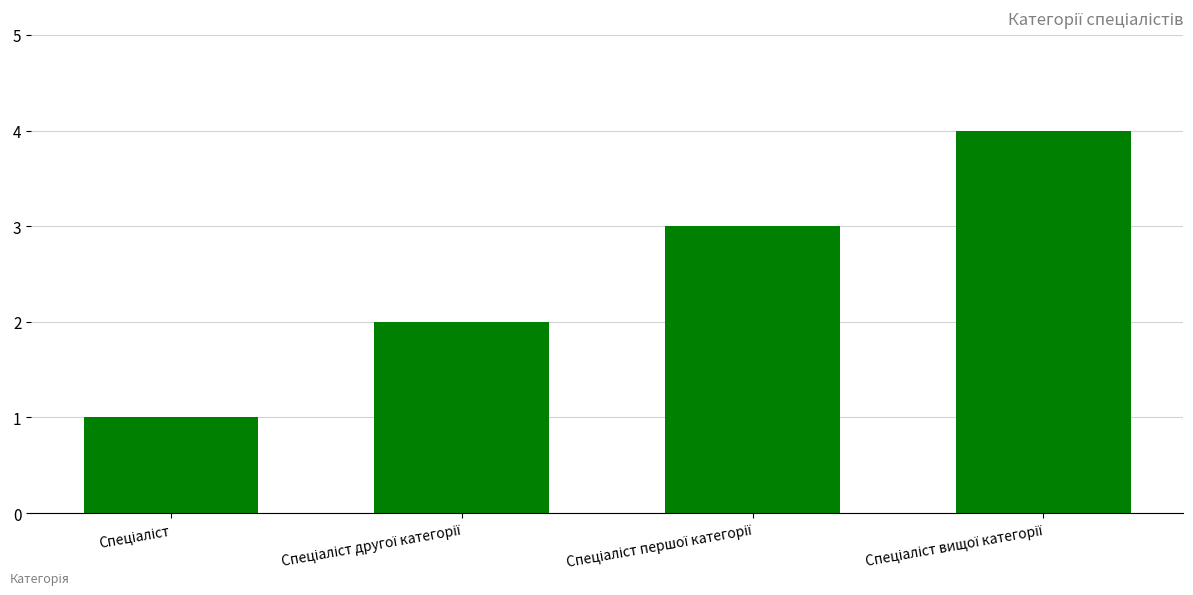

What is the sum of all values?

10